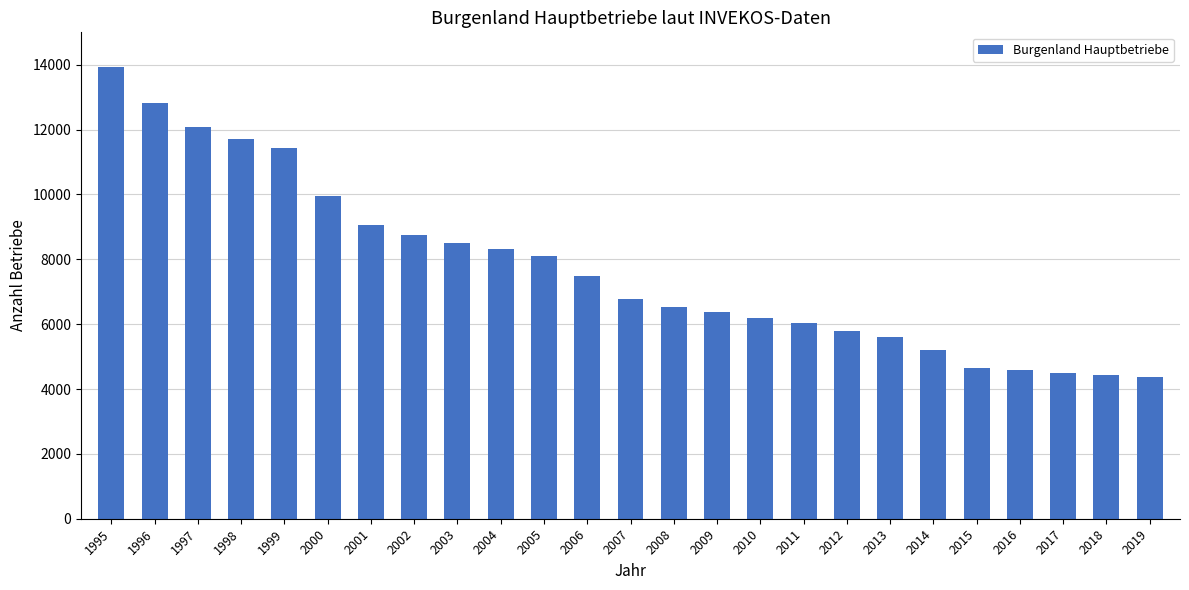

Reading right to left, list all the values displayed in this chart.

4359	4434	4498	4593	4653	5195	5592	5786	6024	6196	6380	6523	6774	7496	8096	8320	8506	8742	9044	9951	11429	11722	12077	12832	13943